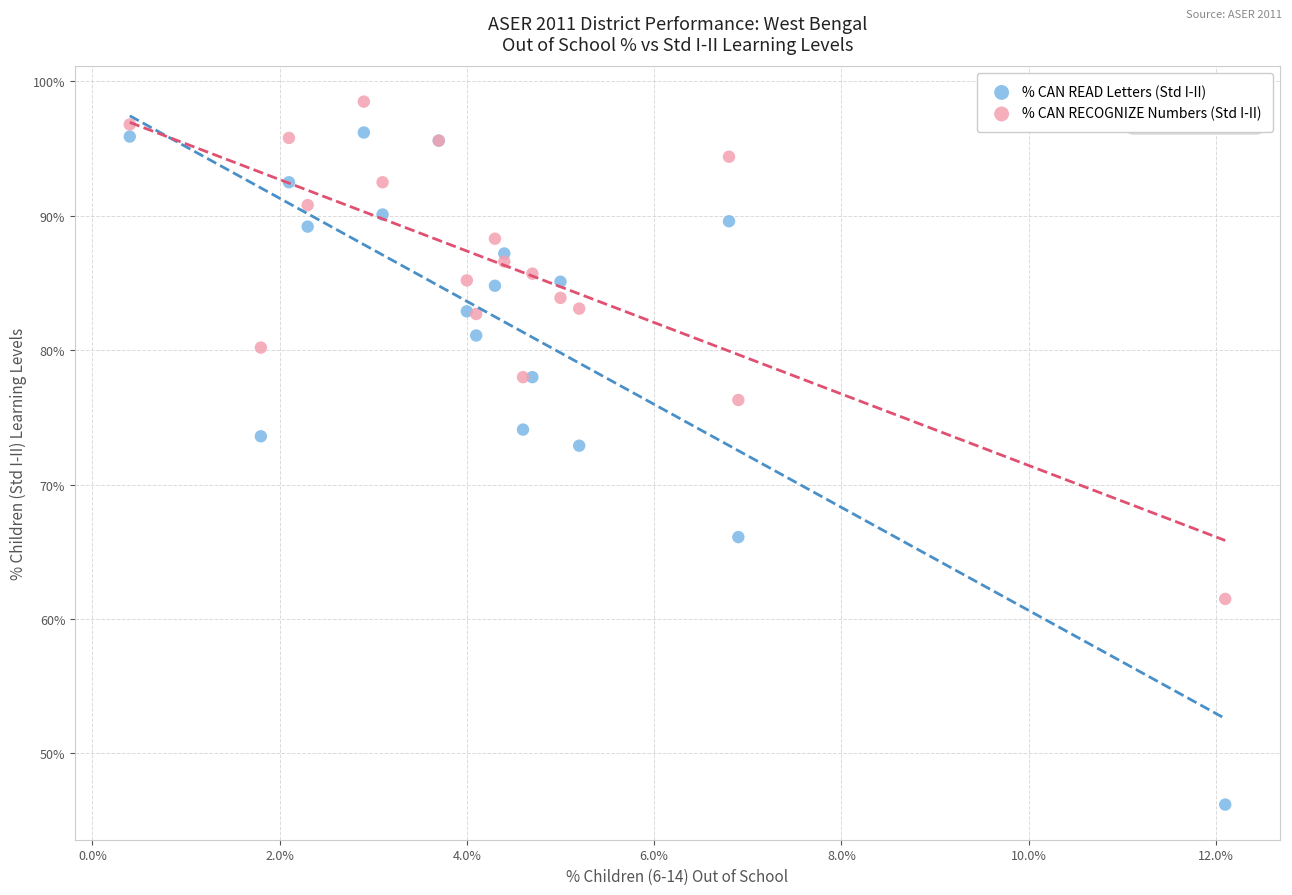

What are all the series names shown in the legend?

% CAN READ Letters (Std I-II), % CAN RECOGNIZE Numbers (Std I-II)